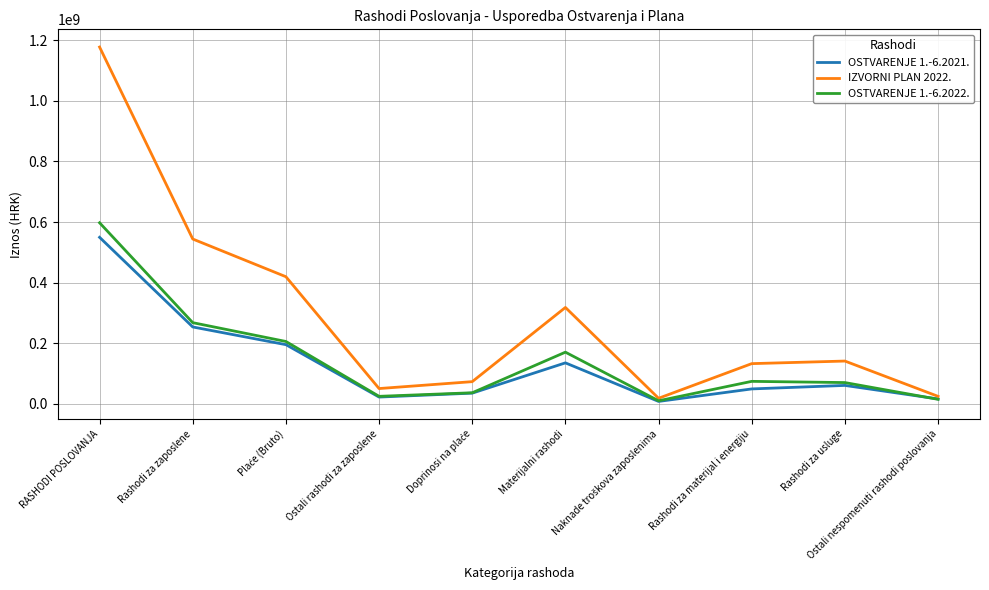

At which category does OSTVARENJE 1.-6.2021. reach its first local valley?

Ostali rashodi za zaposlene